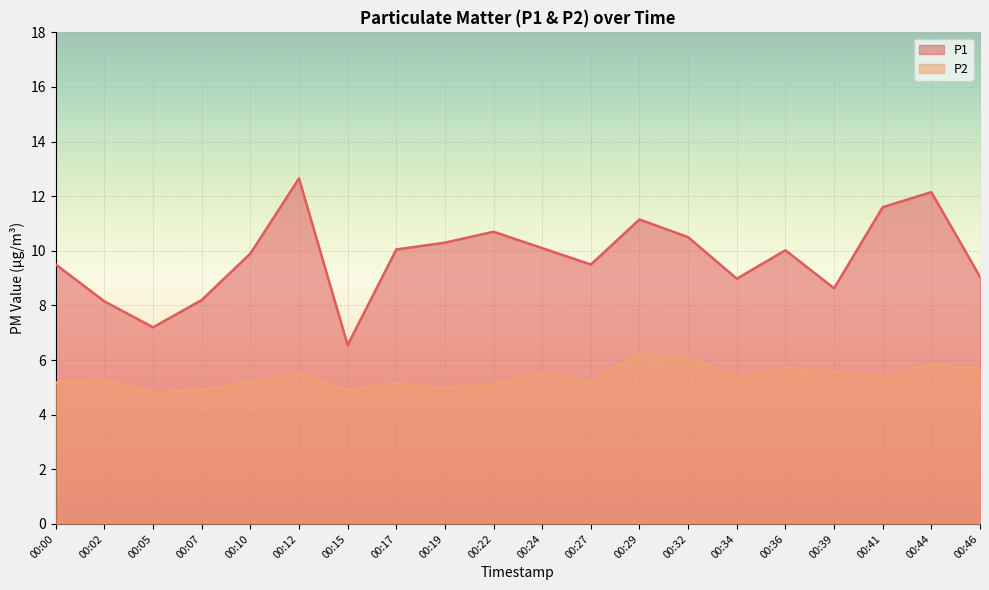

How many interior local valleys does the P1 series have?

5